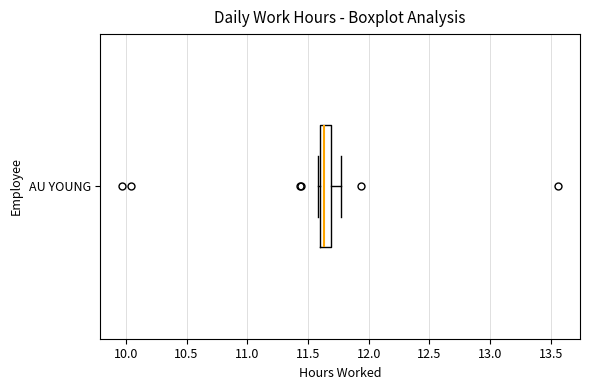

Read this box plot against the x-axis: the position of the median line, the range covered by the box, and the ends of both whiskers. The values are not printed on the chart, so give them approximately, as read against the axis.

median 11.65, box 11.60 to 11.70, whiskers 11.60 to 11.75